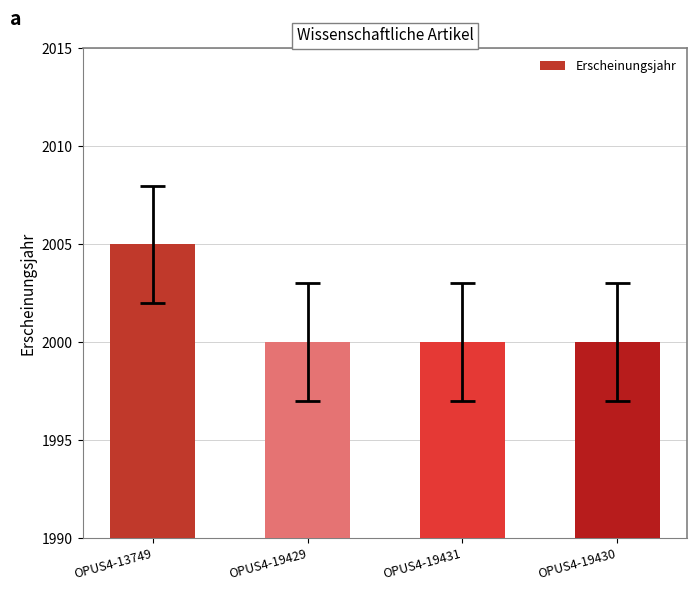

Reading right to left, list all the values displayed in this chart.

OPUS4-19430=2000	OPUS4-19431=2000	OPUS4-19429=2000	OPUS4-13749=2005